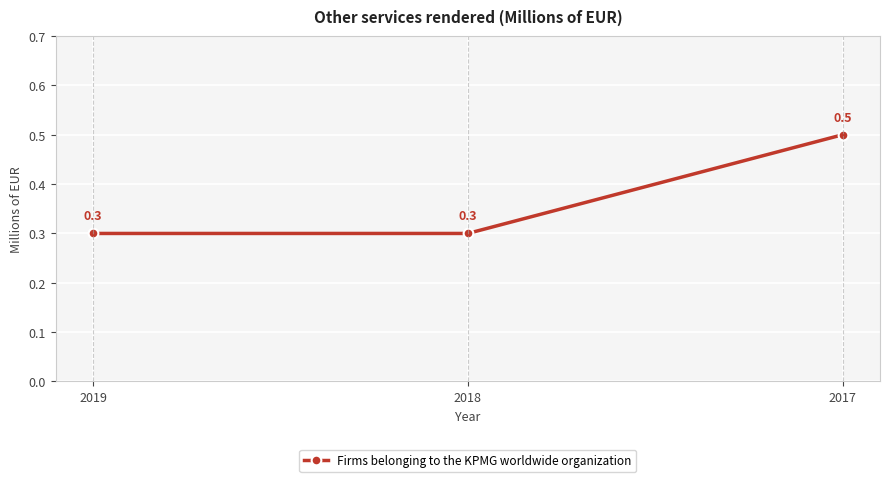

What is the change in value from 2018 to 2017?

+0.2